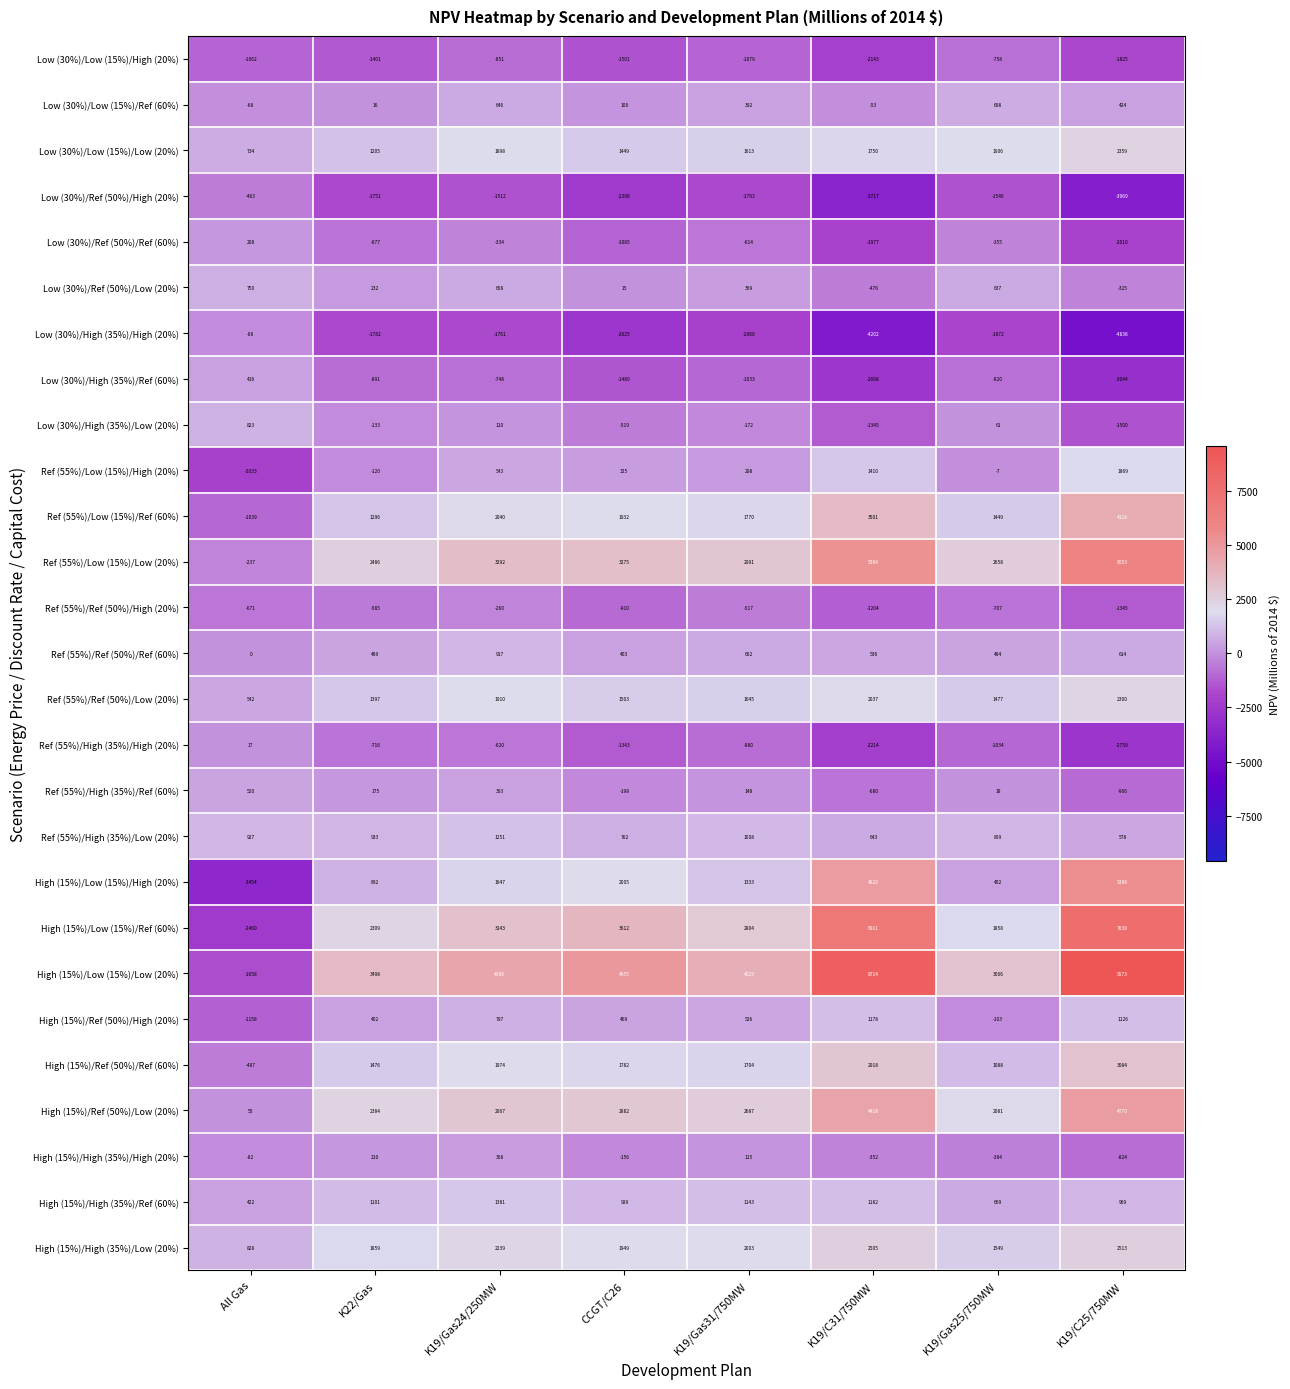

At which label does Ref (55%)/High (35%)/Ref (60%) reach its minimum?

K19/C25/750MW